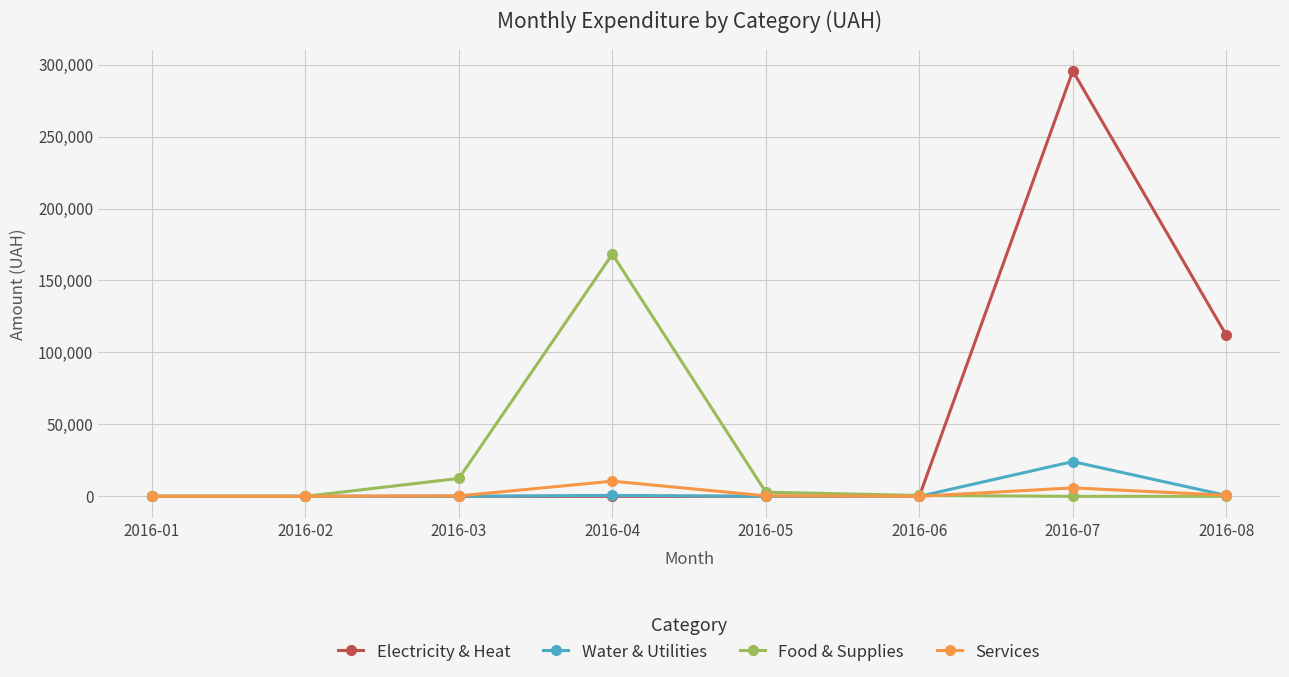

The value of Water & Utilities at 2016-01 is -12621.0. True or false?

False